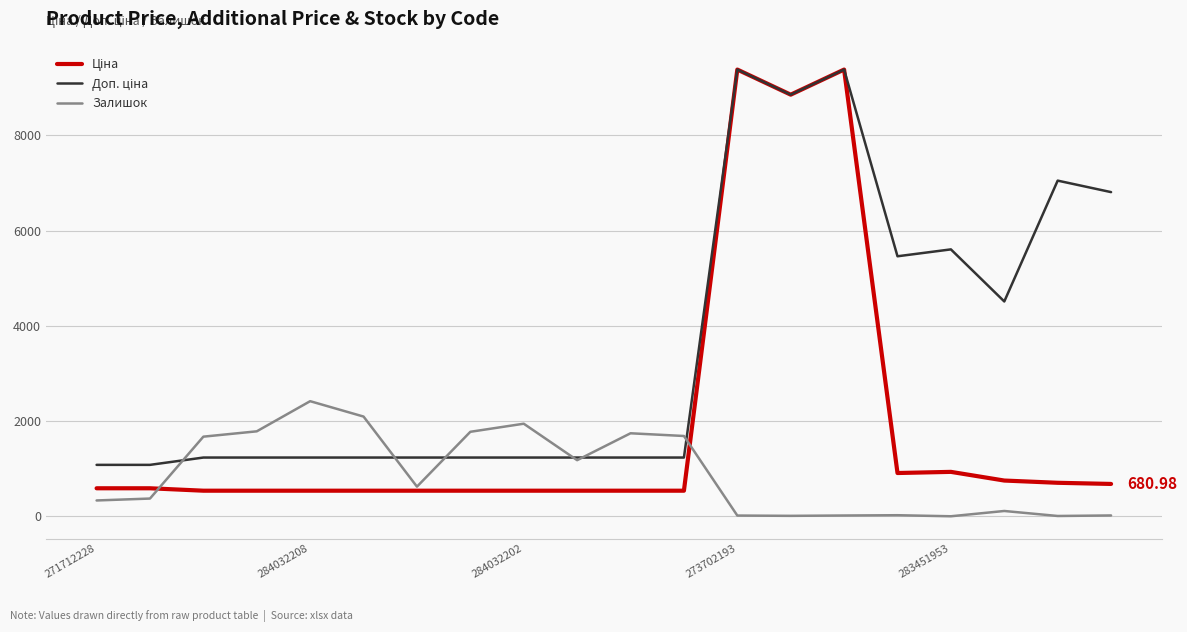

What is the maximum value for Доп. ціна?

9384.0